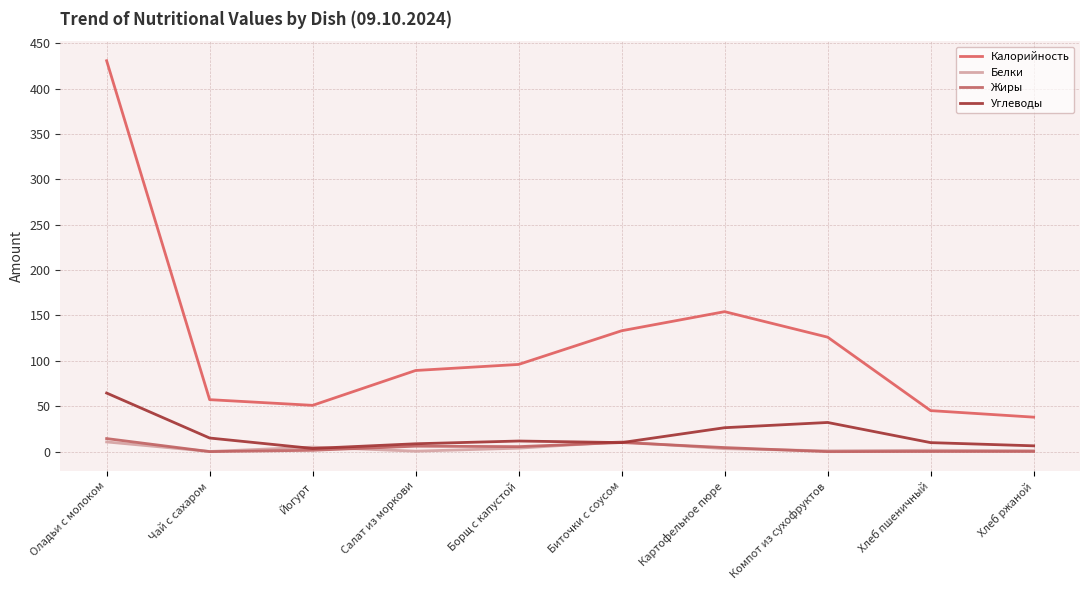

How many intersections are there between Жиры and Углеводы?

2